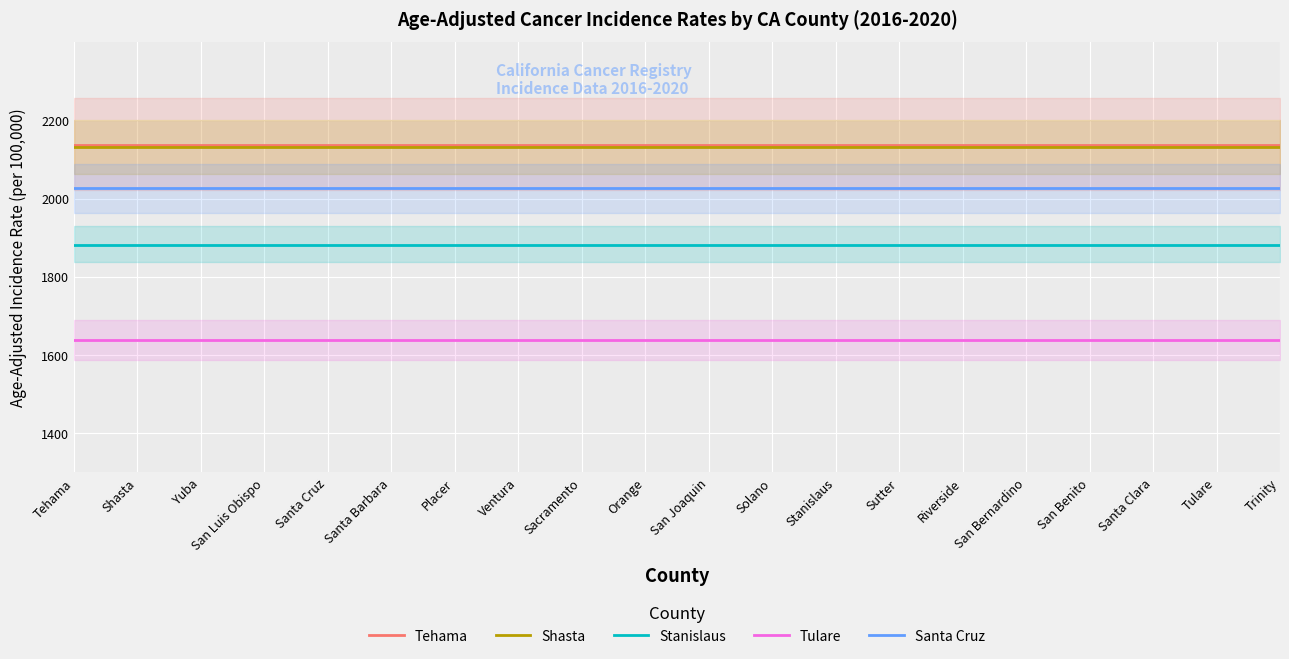

Is it true that Shasta equals 2131.4 at Trinity?

True